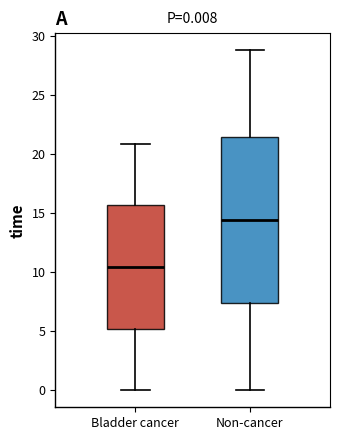

Which box's median line is the lowest?

Bladder cancer